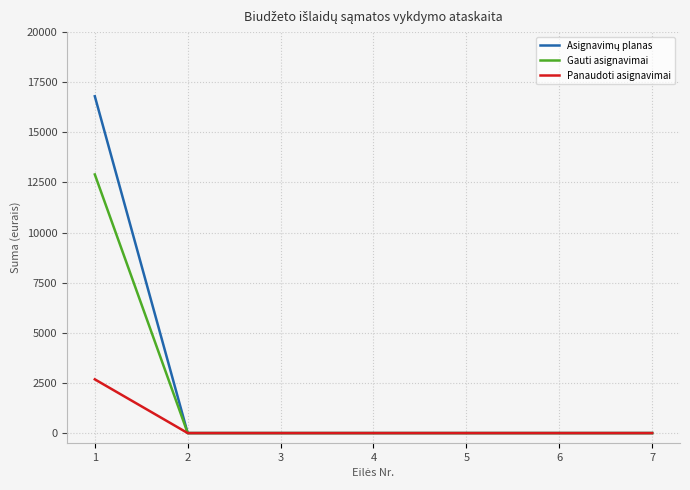

What is the difference between the highest and lowest values at 1?

14119.5